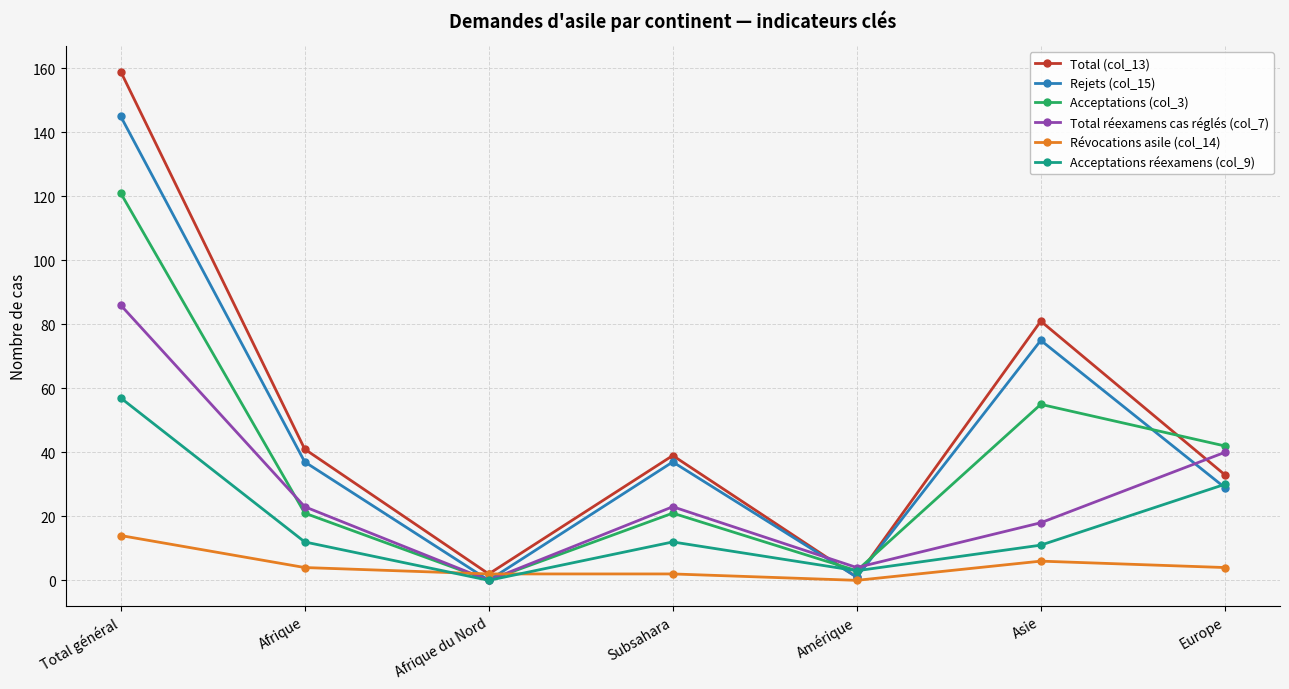

Which series has the widest spread of values?

Total (col_13)